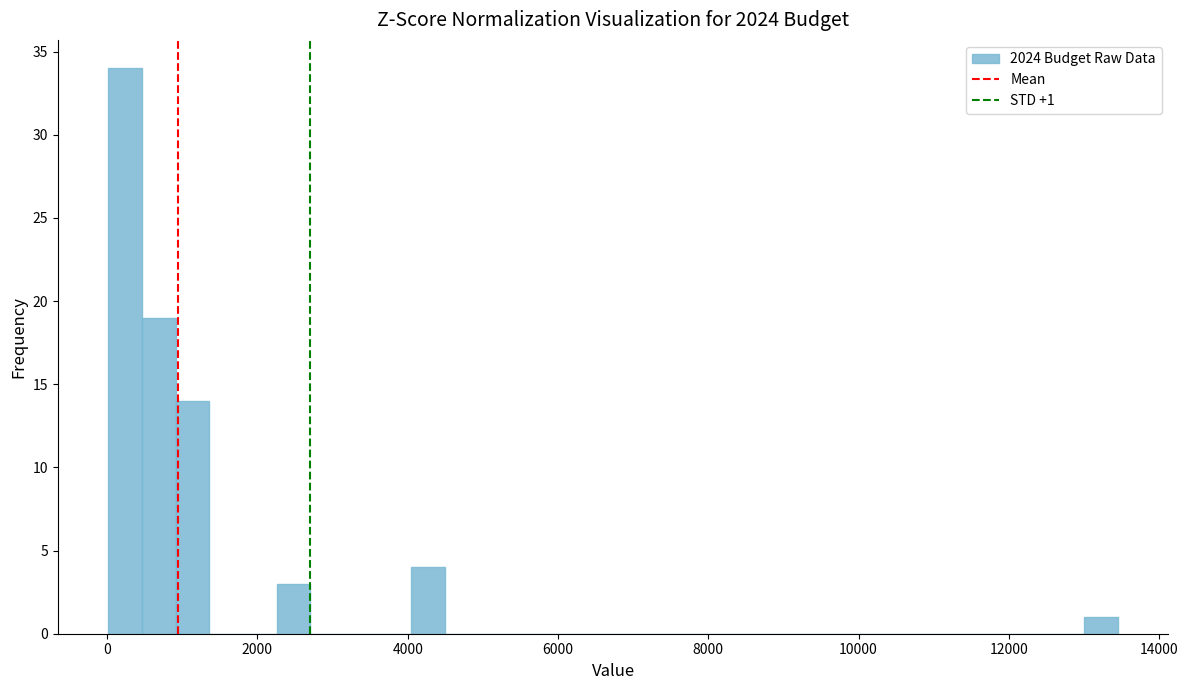

Around what value on the x-axis is the tallest bar? Give the approximate position of its centre, as read against the axis.

200